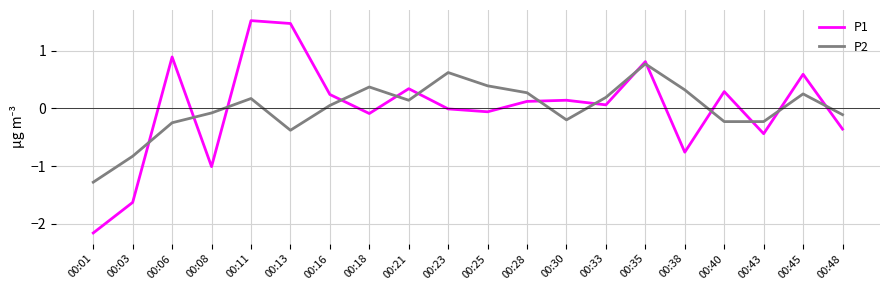

True or false: P2 has a value of -0.8 at 00:03.

True